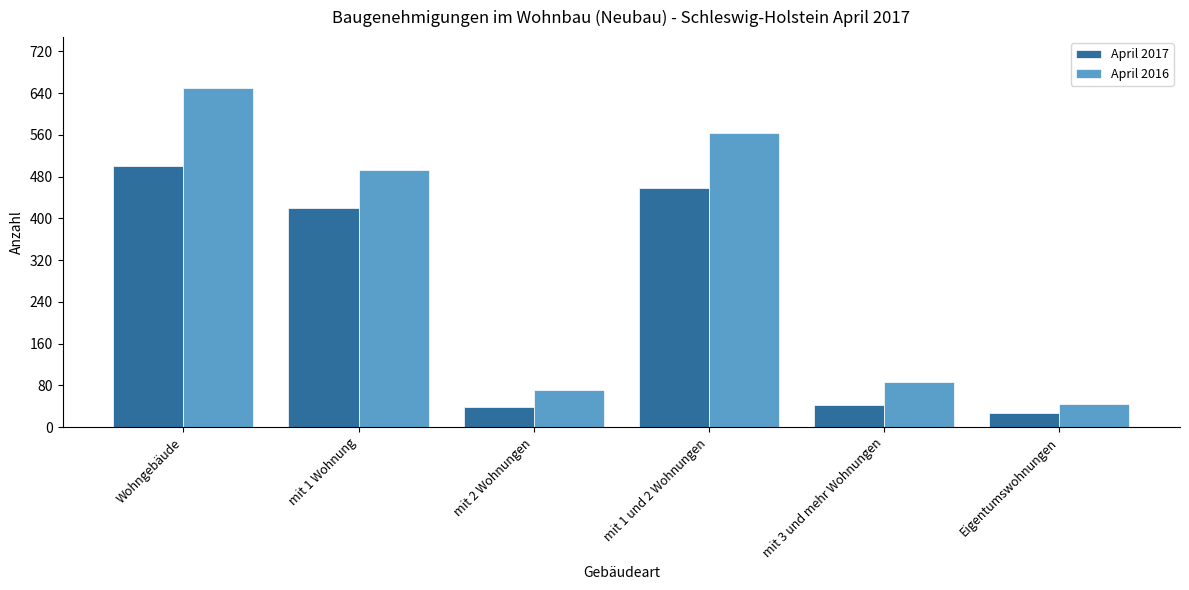

The value of April 2016 at mit 1 Wohnung is 737. True or false?

False